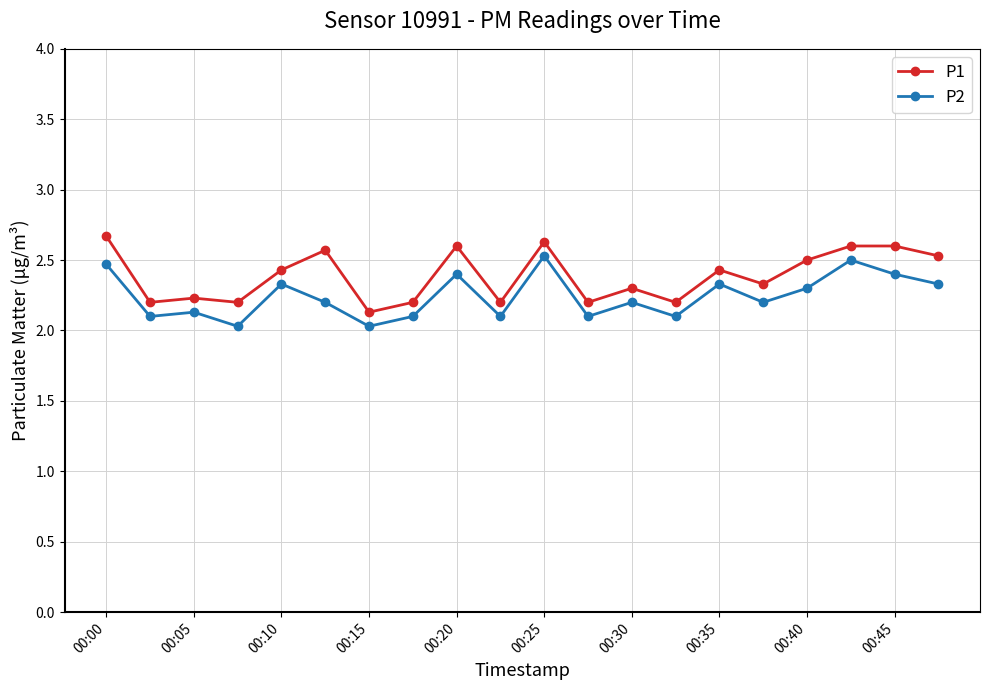

What is the value of the P1 point at the 2nd from the left?

2.2